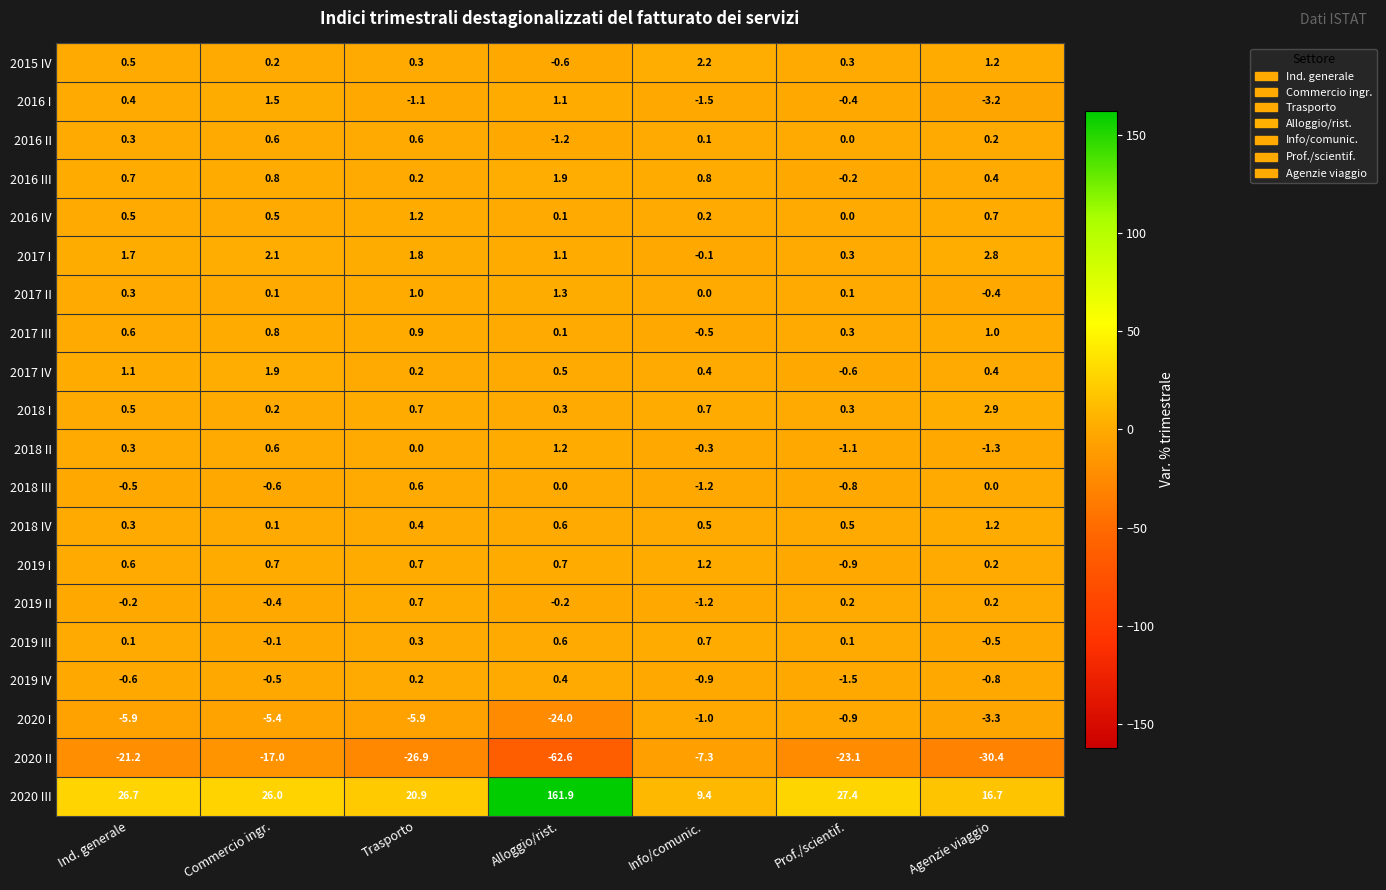

The 2016 II series shows 0.9 at Prof./scientif.. True or false?

False